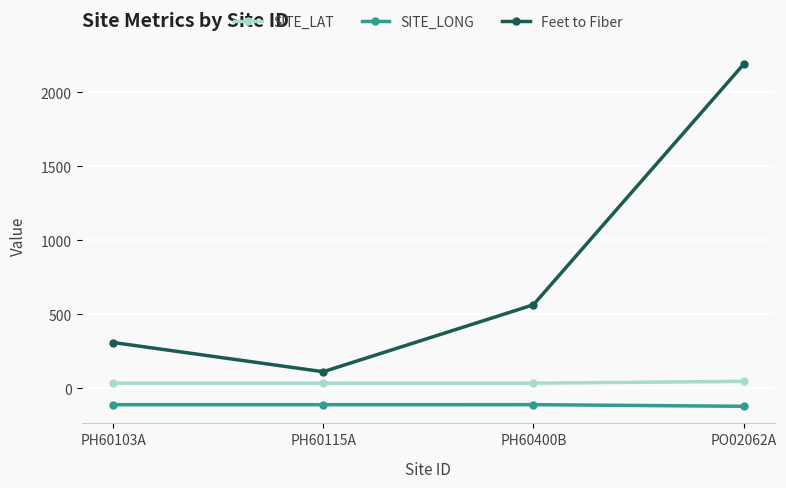

What value does the SITE_LONG series have at PH60400B?

-111.8